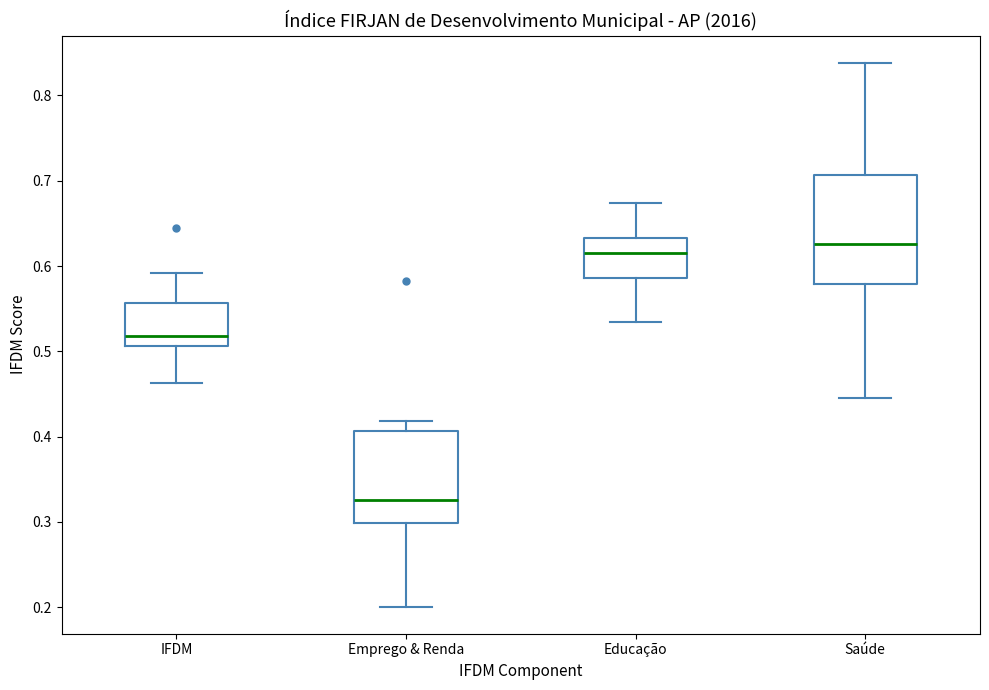

Where is the lower edge of the box for IFDM on the y-axis? The values are not printed on the chart, so give them approximately, as read against the axis.

0.51